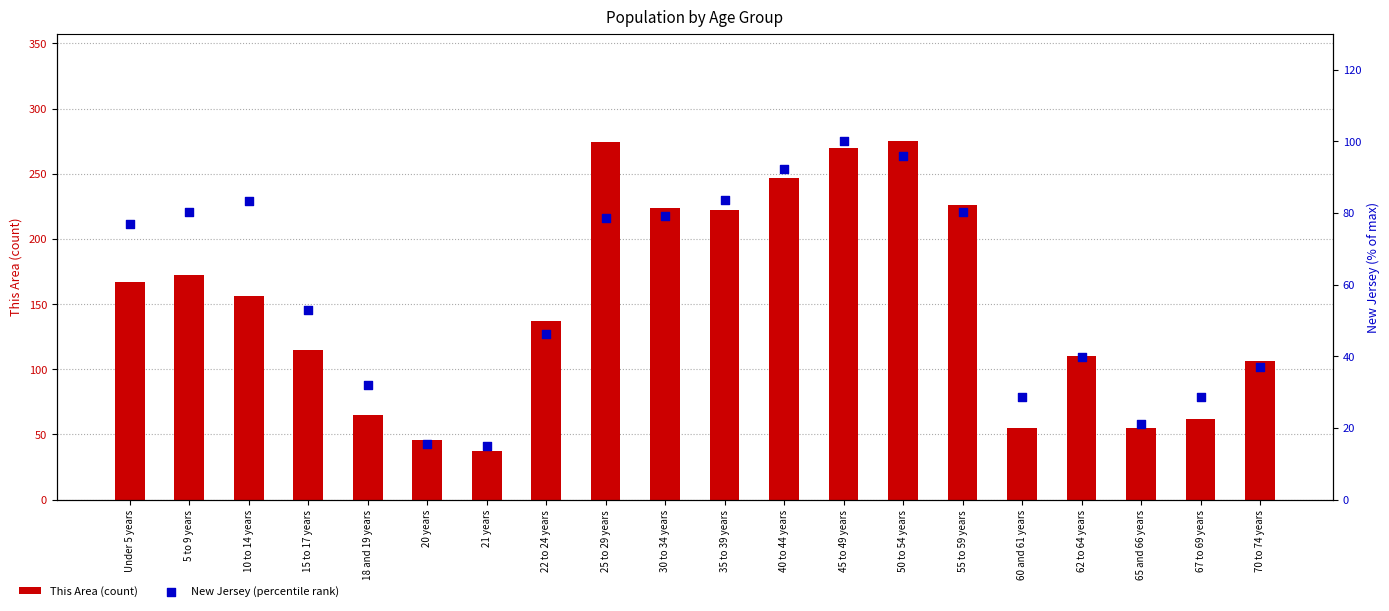

Which series reaches the maximum Y coordinate?

This Area (count)